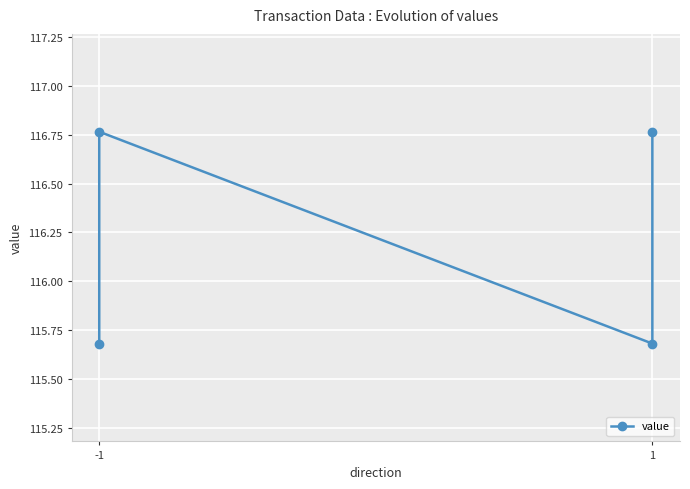

Where is the data nearest to the value 116?

-1